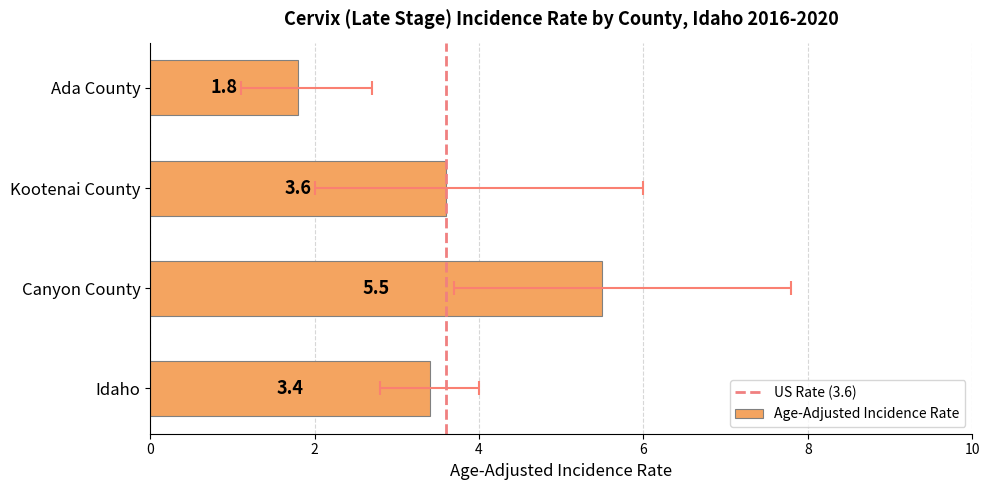

What is the difference between the maximum and minimum values in the Age-Adjusted Incidence Rate series?

3.7